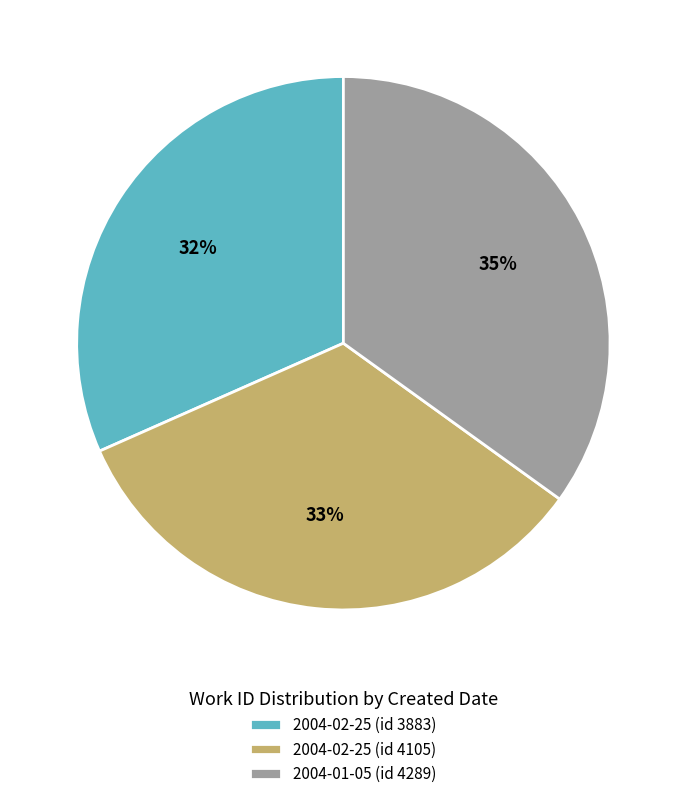

Does 2004-02-25 (id 4105) represent more than half of the total?

No